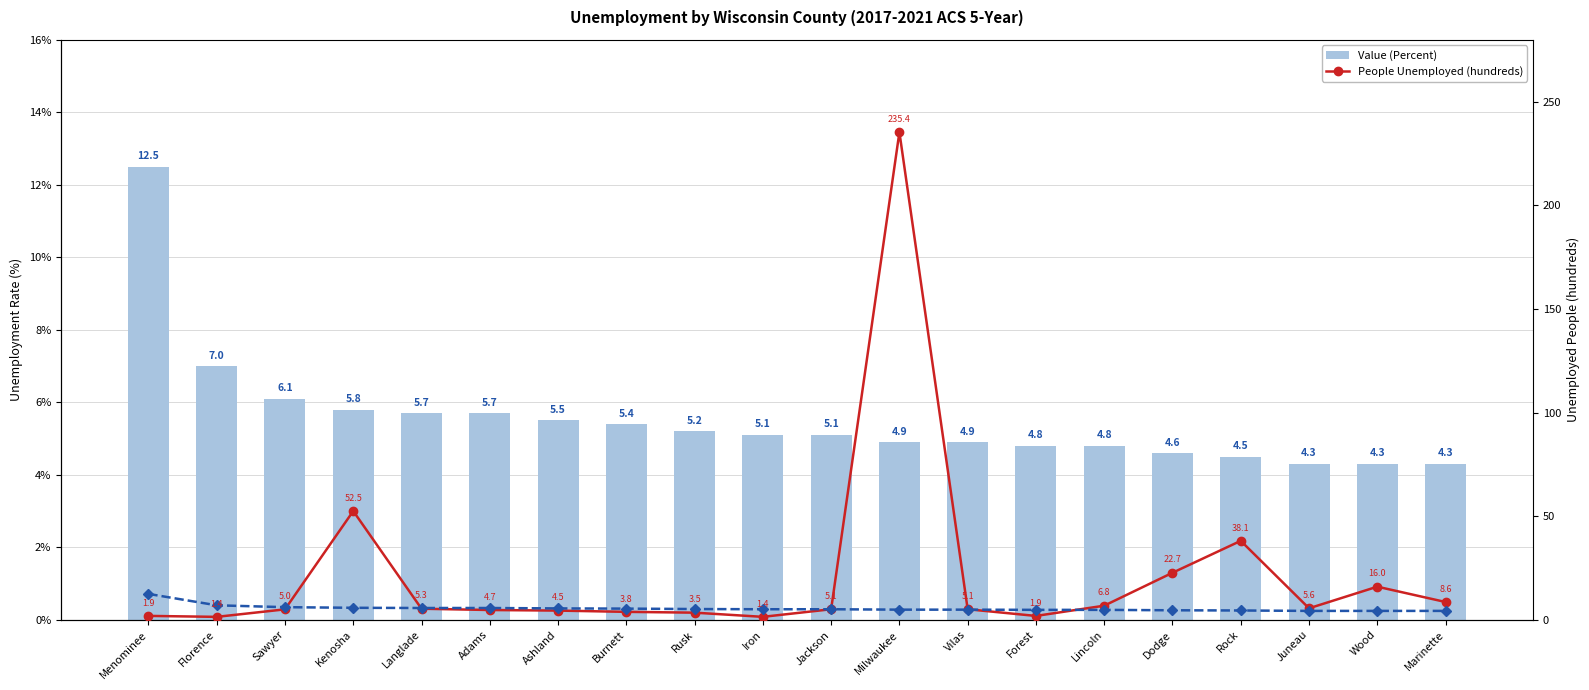

List the labels in order of Unemployment Rate (repeat line) value, smallest first.

Juneau, Wood, Marinette, Rock, Dodge, Forest, Lincoln, Milwaukee, Vilas, Iron, Jackson, Rusk, Burnett, Ashland, Langlade, Adams, Kenosha, Sawyer, Florence, Menominee